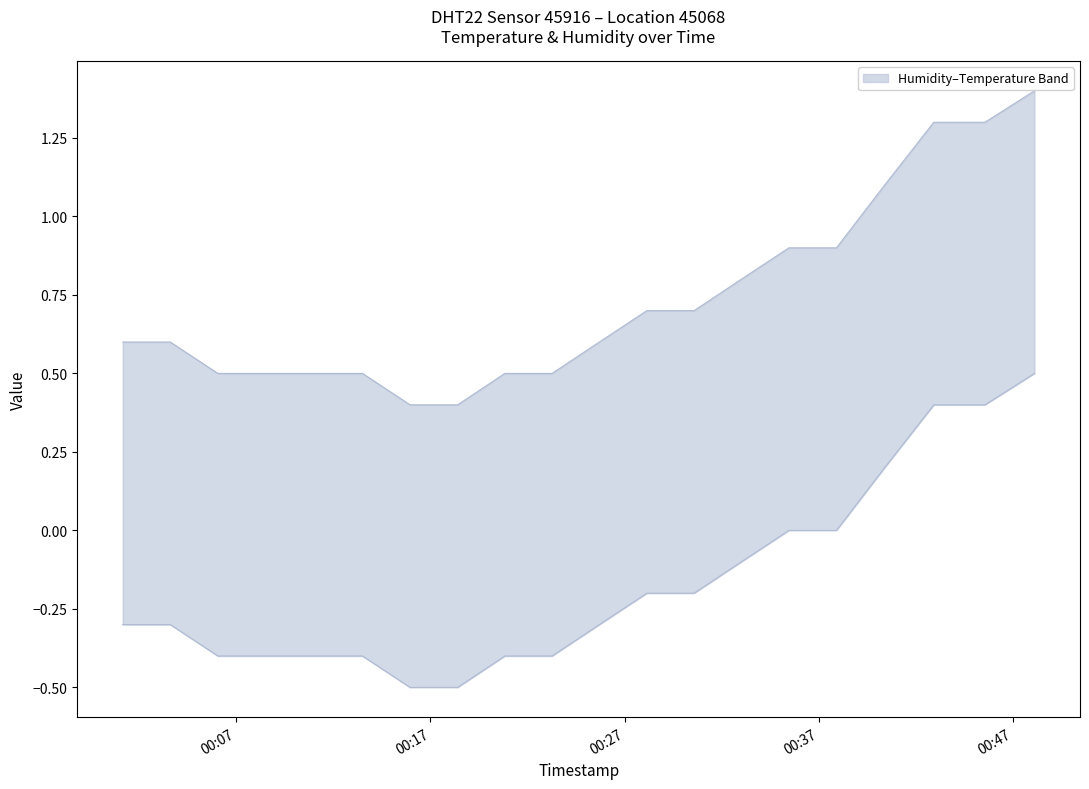

What is the difference between the maximum and minimum values?

1.0